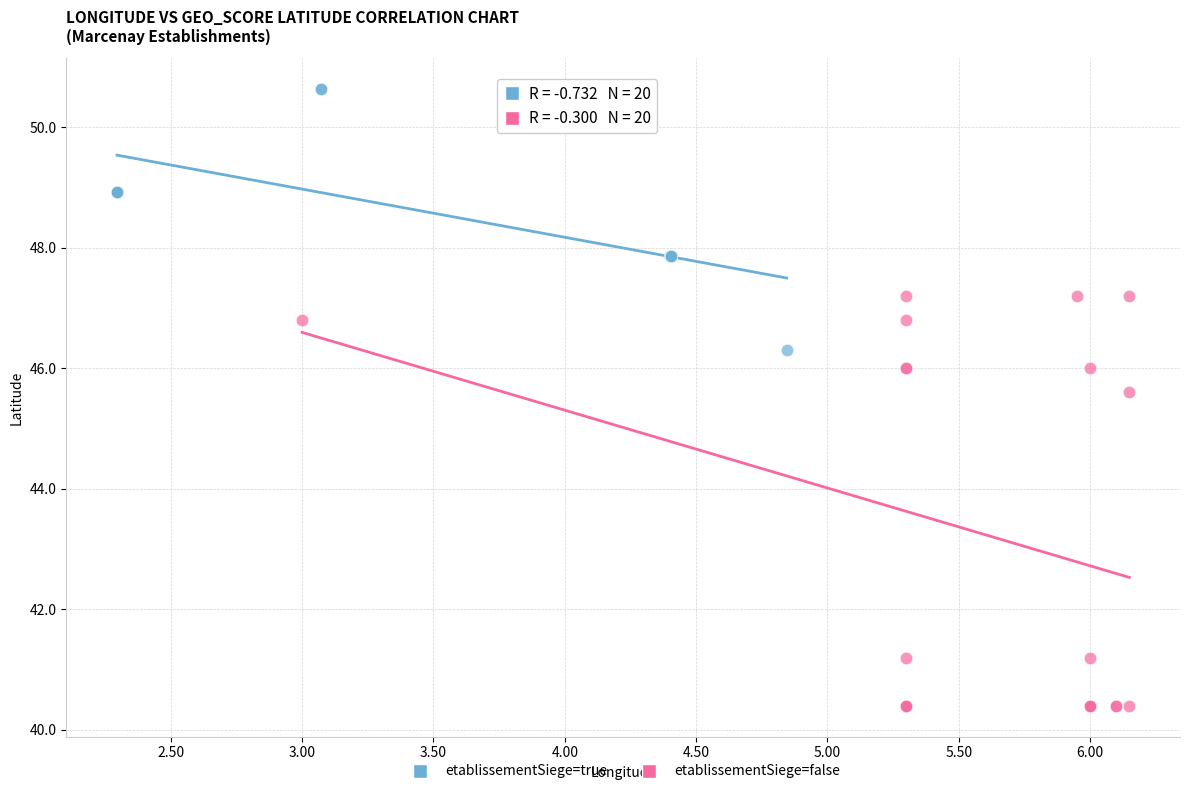

Which series contains the lowest Y value?

etablissementSiege=false